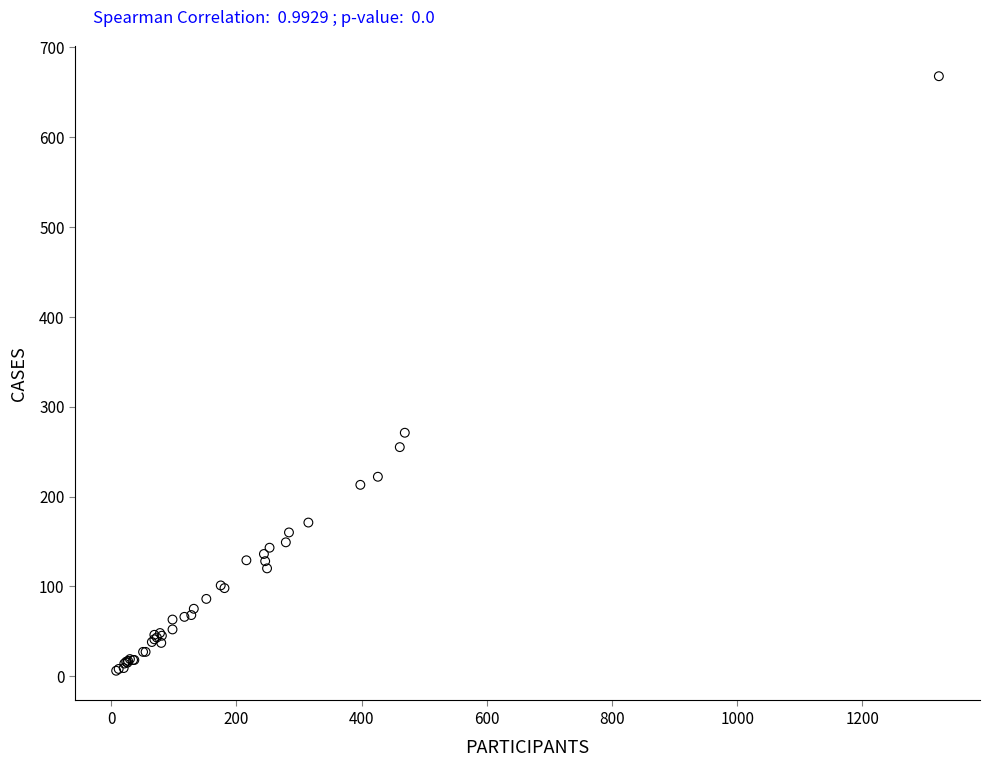

What Y value in the scatter plot is closest to 337?

271